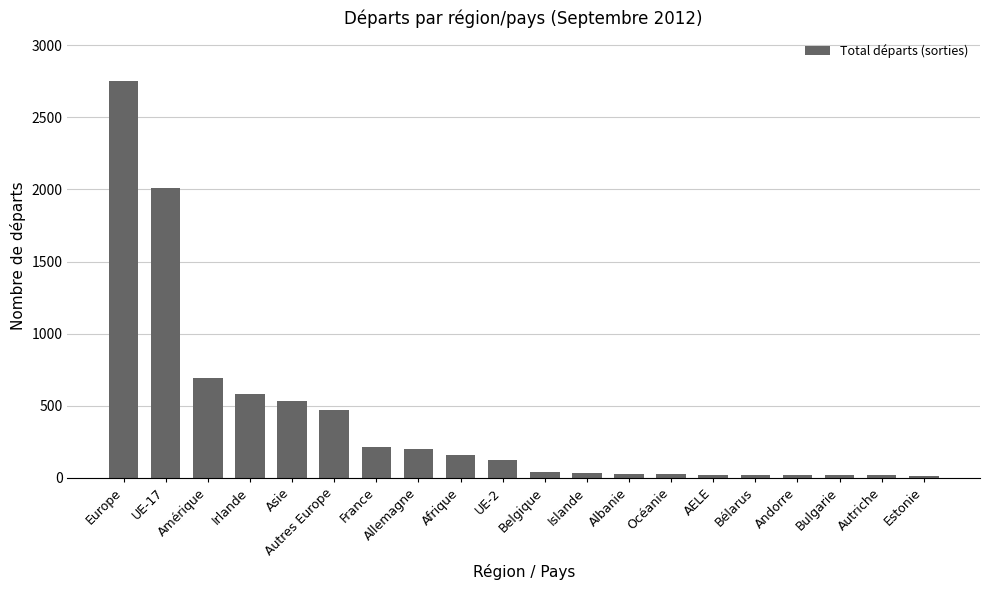

What is the label of the 10th bar from the right?

Belgique